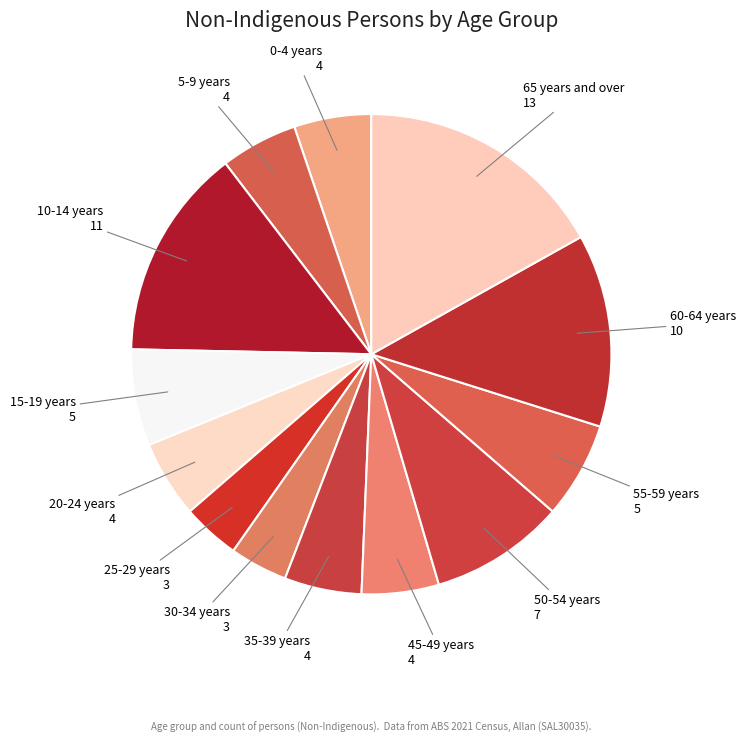

Which slice is the largest?

65 years and over